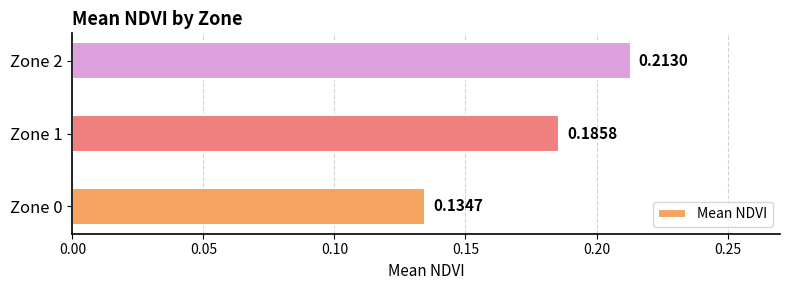

What is the sum of the values at Zone 1 and Zone 0?

0.3